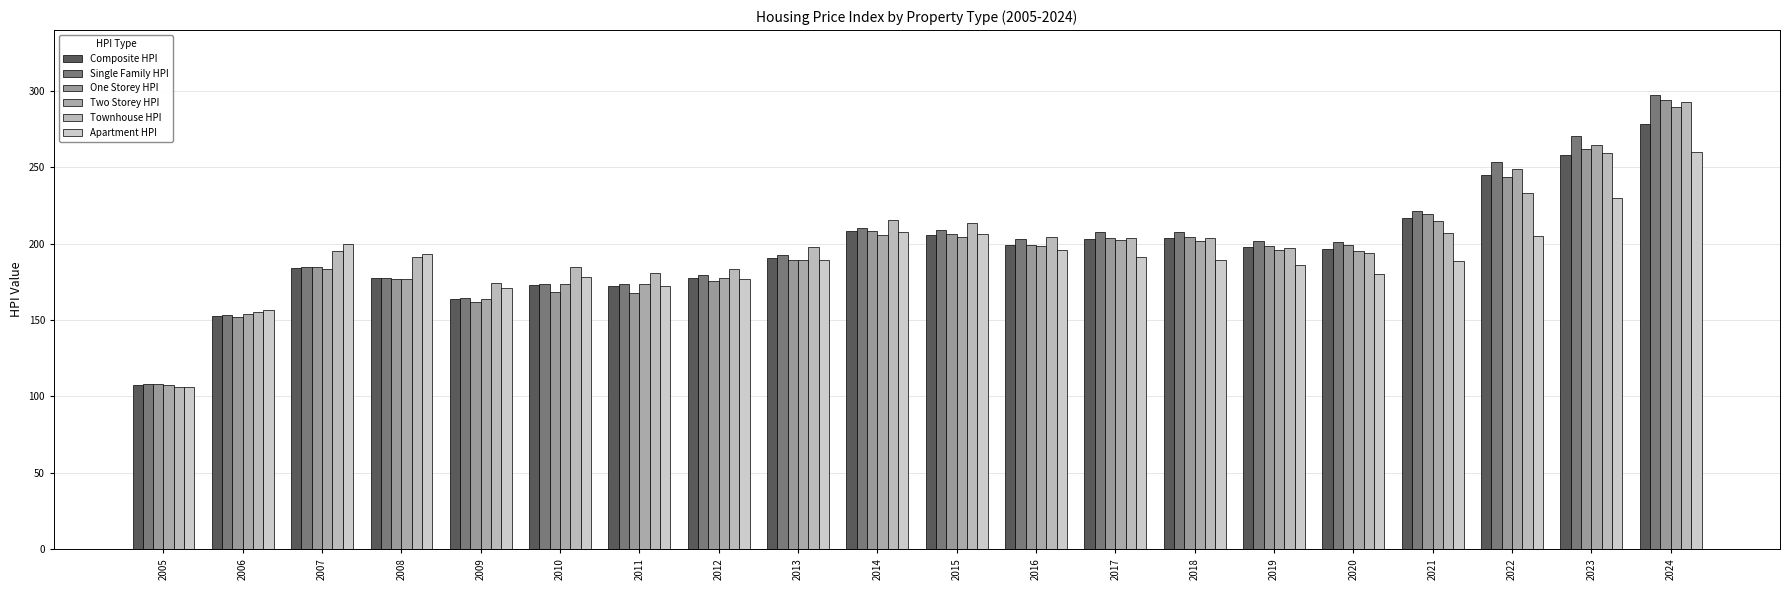

Rank the series at 2018 from highest to lowest value.

Single Family HPI, One Storey HPI, Townhouse HPI, Composite HPI, Two Storey HPI, Apartment HPI